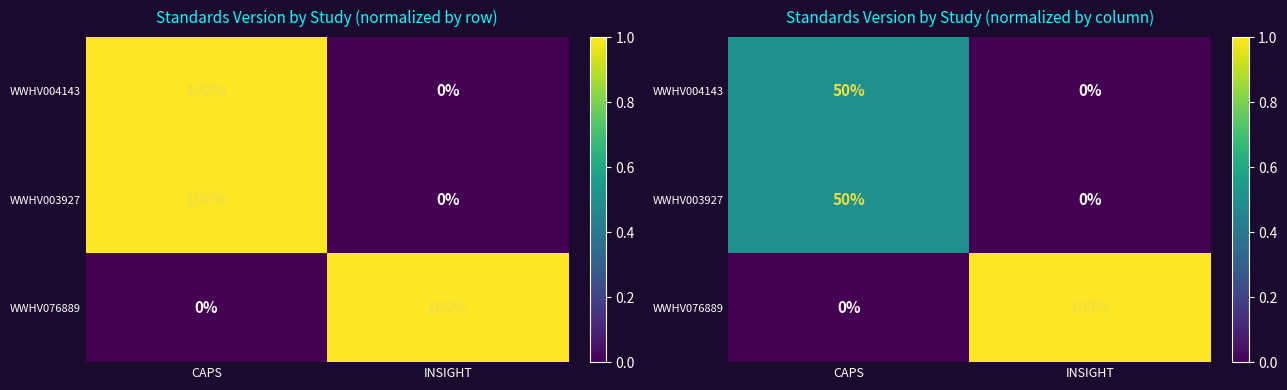

The WWHV076889 series shows 1.0 at INSIGHT. True or false?

True